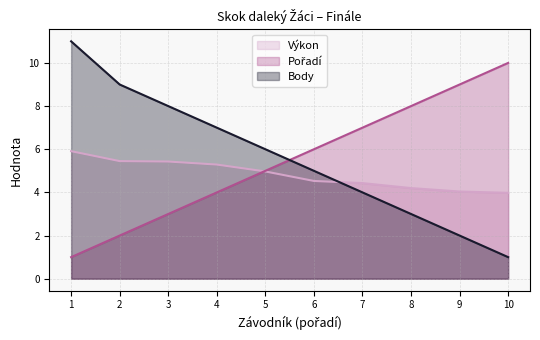

The value of Výkon at 6 is 4.5. True or false?

True